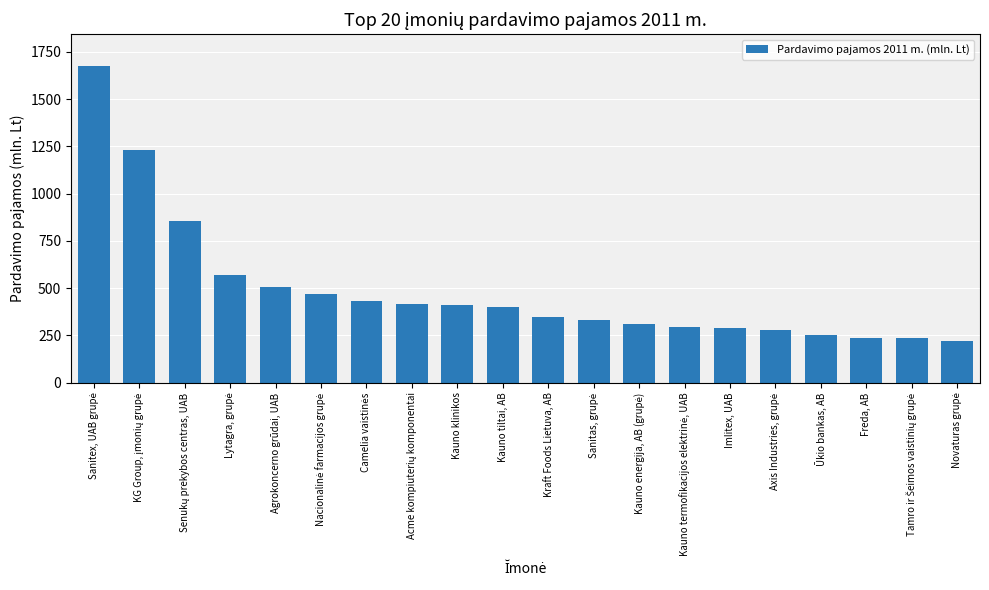

What is the maximum value shown in the chart?

1676.1